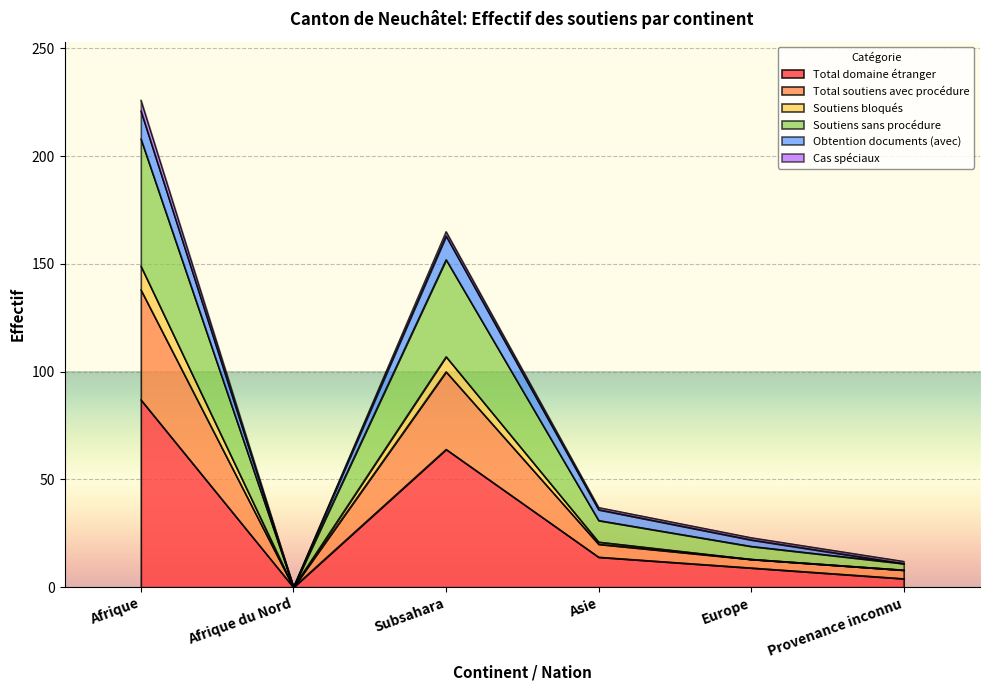

Does the chart display data point markers on the line(s)?

No